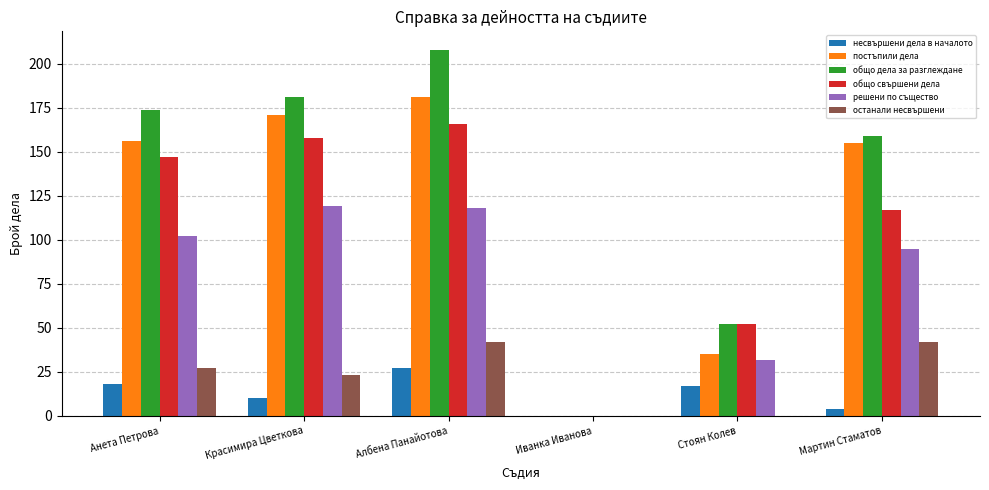

Reading left to right, transcribe all the data shown in this chart.

несвършени дела в началото: Анета Петрова=18	Красимира Цветкова=10	Албена Панайотова=27	Иванка Иванова=0	Стоян Колев=17	Мартин Стаматов=4
постъпили дела: Анета Петрова=156	Красимира Цветкова=171	Албена Панайотова=181	Иванка Иванова=0	Стоян Колев=35	Мартин Стаматов=155
общо дела за разглеждане: Анета Петрова=174	Красимира Цветкова=181	Албена Панайотова=208	Иванка Иванова=0	Стоян Колев=52	Мартин Стаматов=159
общо свършени дела: Анета Петрова=147	Красимира Цветкова=158	Албена Панайотова=166	Иванка Иванова=0	Стоян Колев=52	Мартин Стаматов=117
решени по същество: Анета Петрова=102	Красимира Цветкова=119	Албена Панайотова=118	Иванка Иванова=0	Стоян Колев=32	Мартин Стаматов=95
останали несвършени: Анета Петрова=27	Красимира Цветкова=23	Албена Панайотова=42	Иванка Иванова=0	Стоян Колев=0	Мартин Стаматов=42